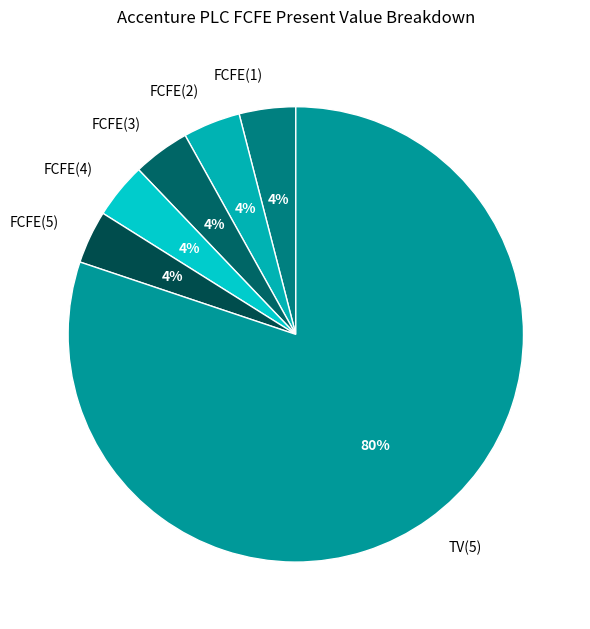

Which has a higher value, TV(5) or FCFE(4)?

TV(5)